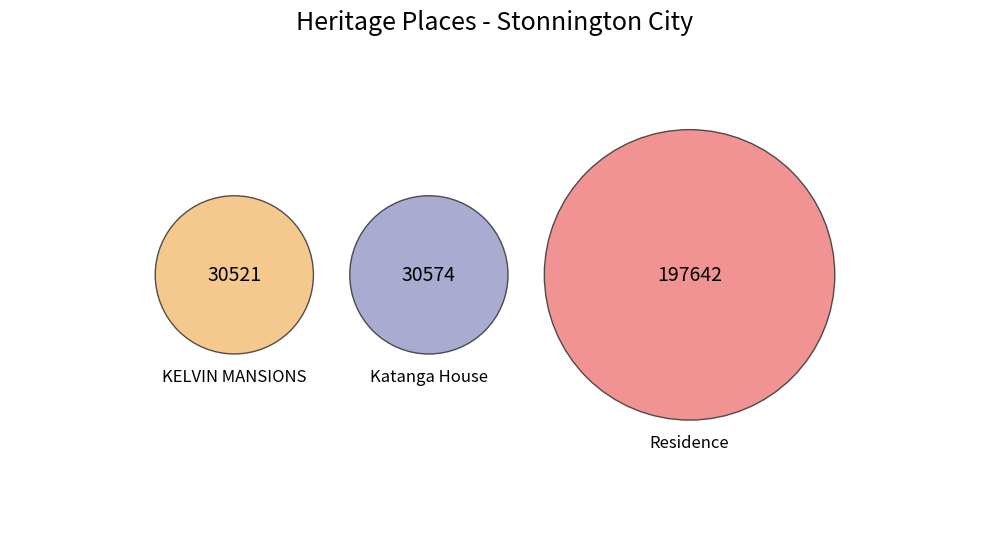

To the nearest percent, what is the difference between the largest and smallest slice percentages?

65%